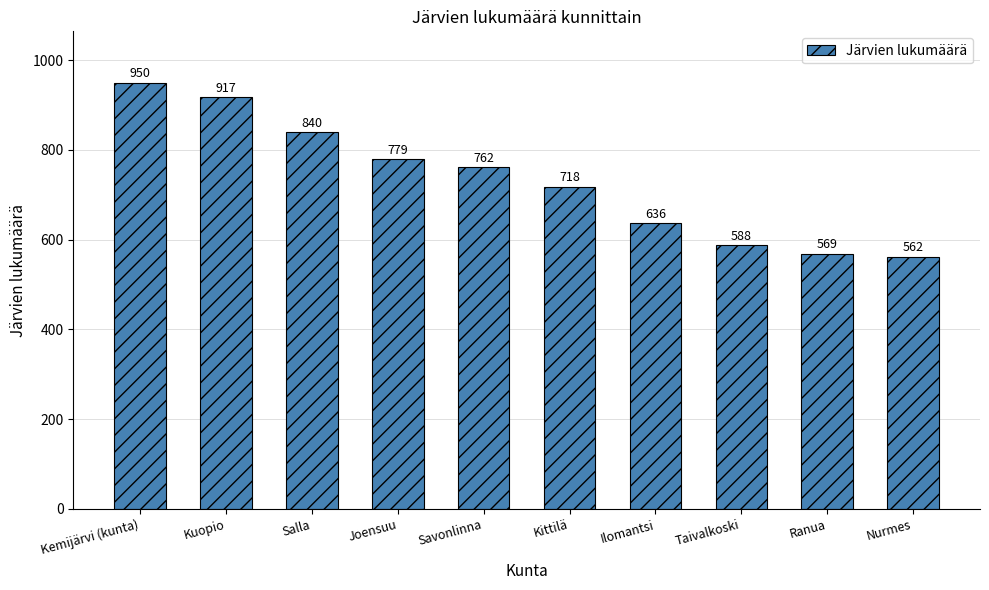

True or false: the data shows 521 at Kemijärvi (kunta).

False